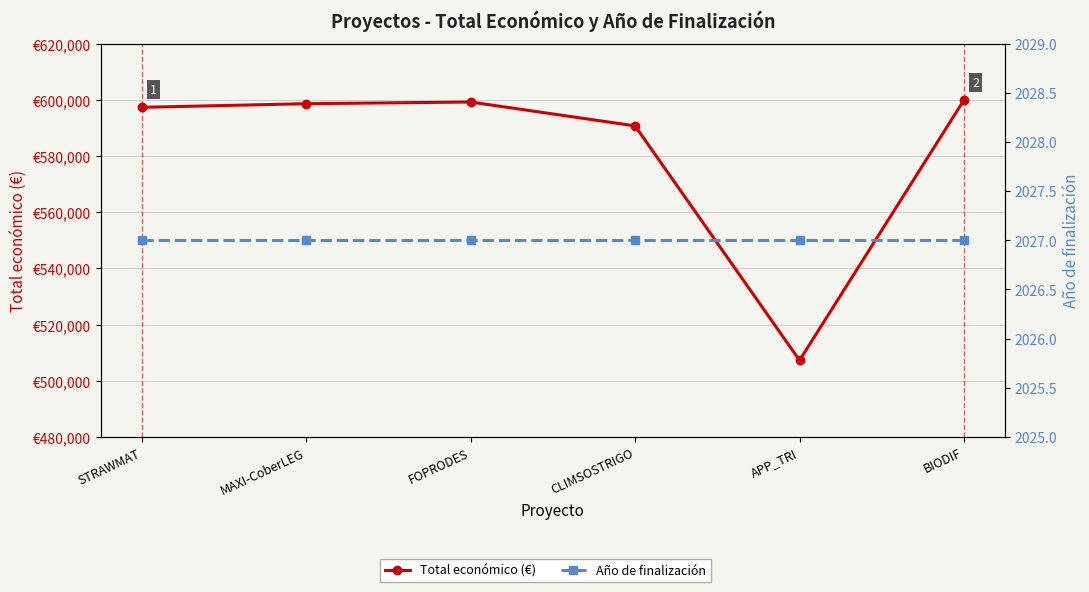

Where is the first local maximum for Total económico (€)?

FOPRODES